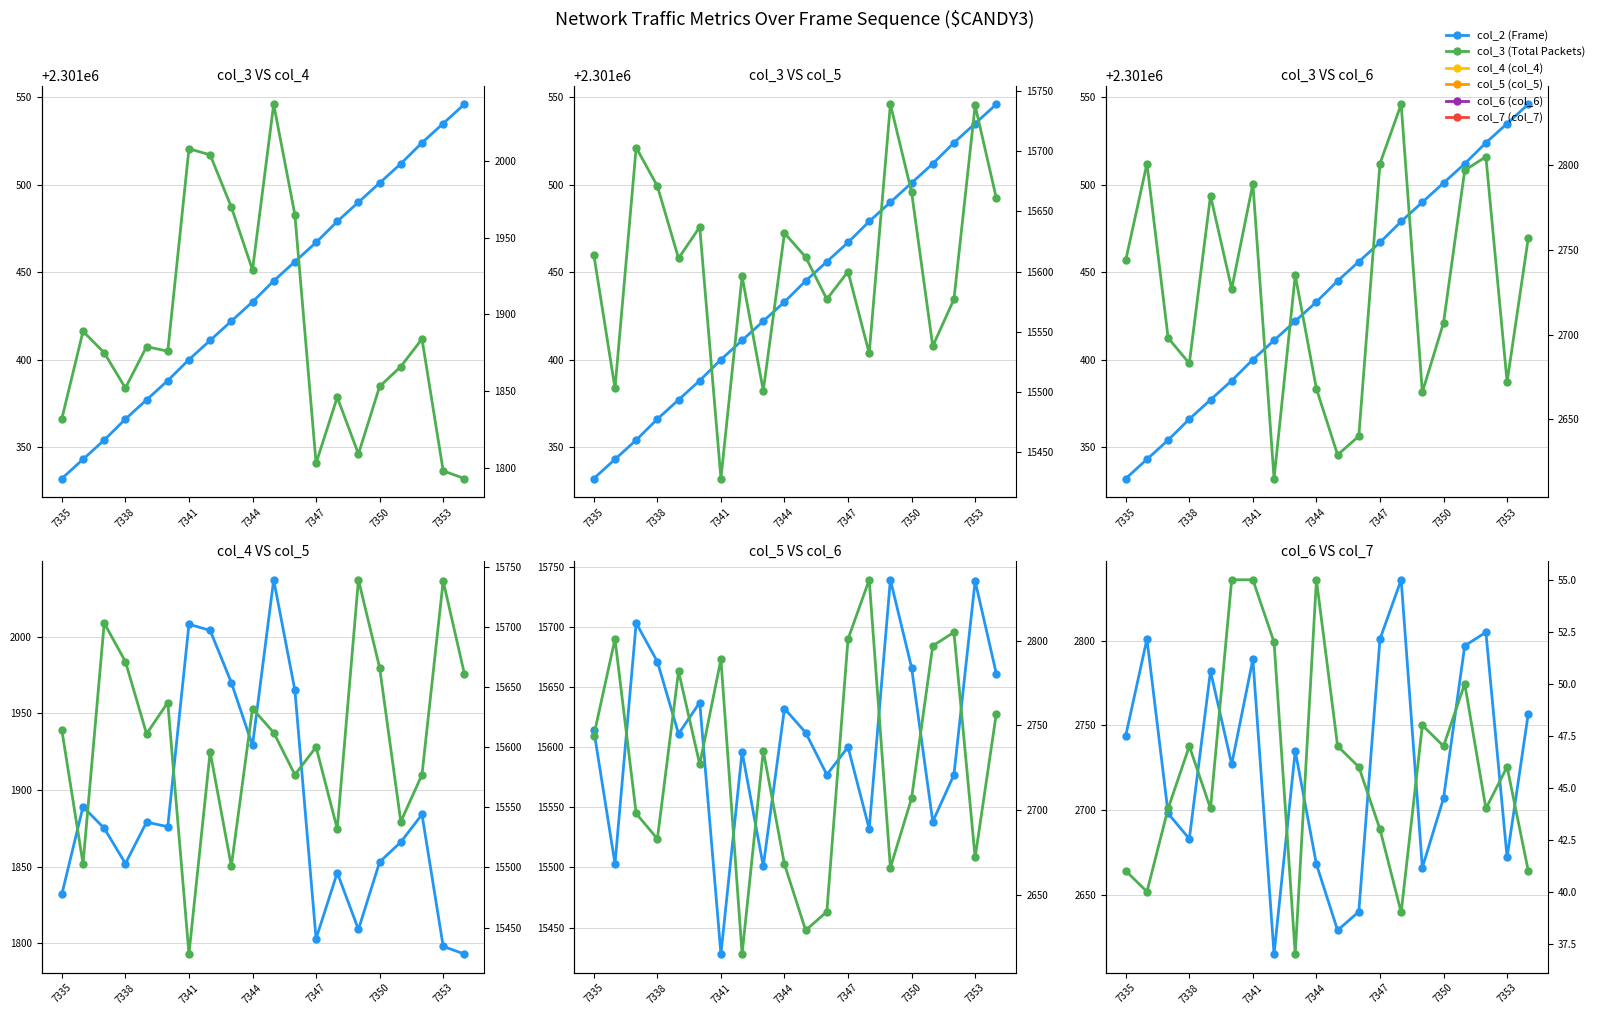

What is the minimum value for col_5 (col_5)?

15428